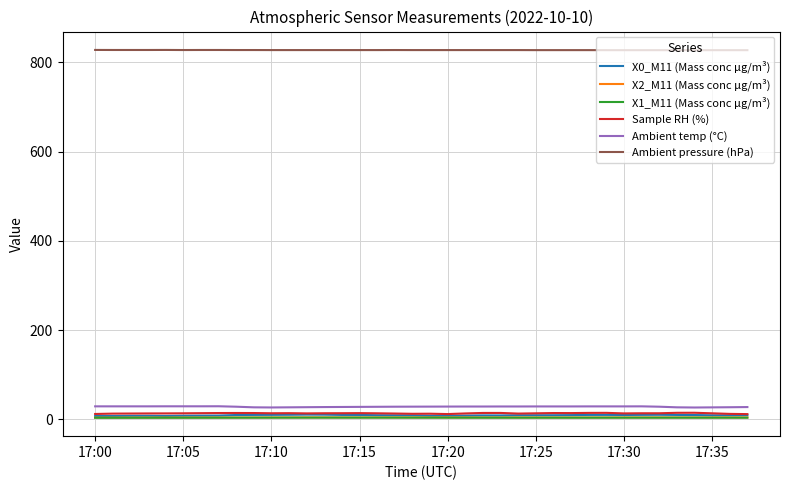

At how many categories does at least one series exceed 183?

38